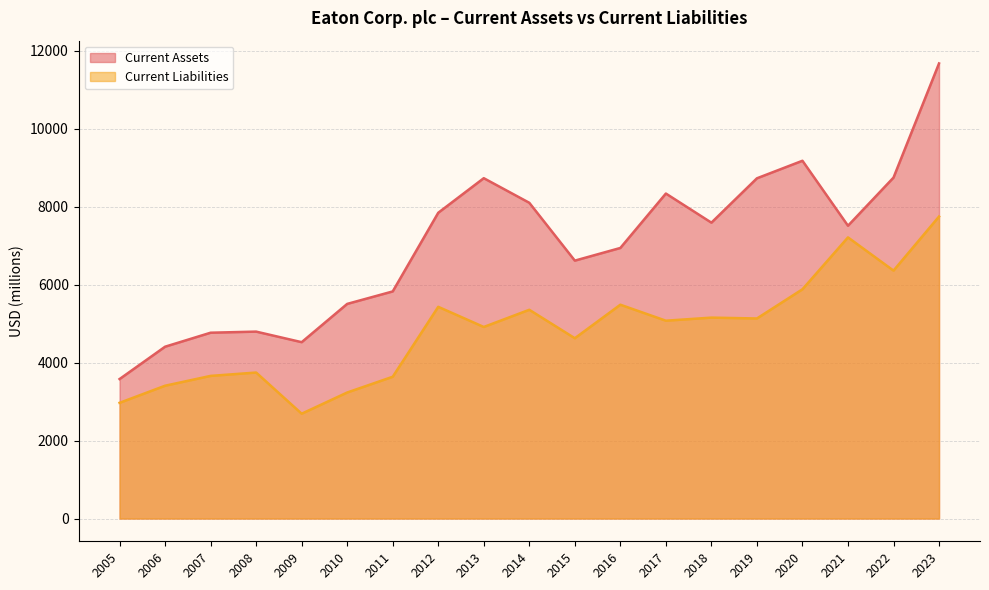

Which category has the lowest value across all series?

2009